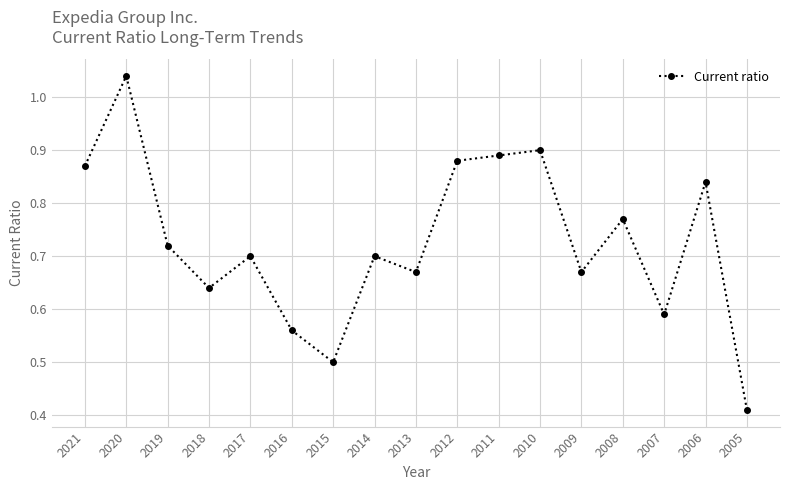

How many points are lower than both their immediate neighbors (excluding endpoints)?

5